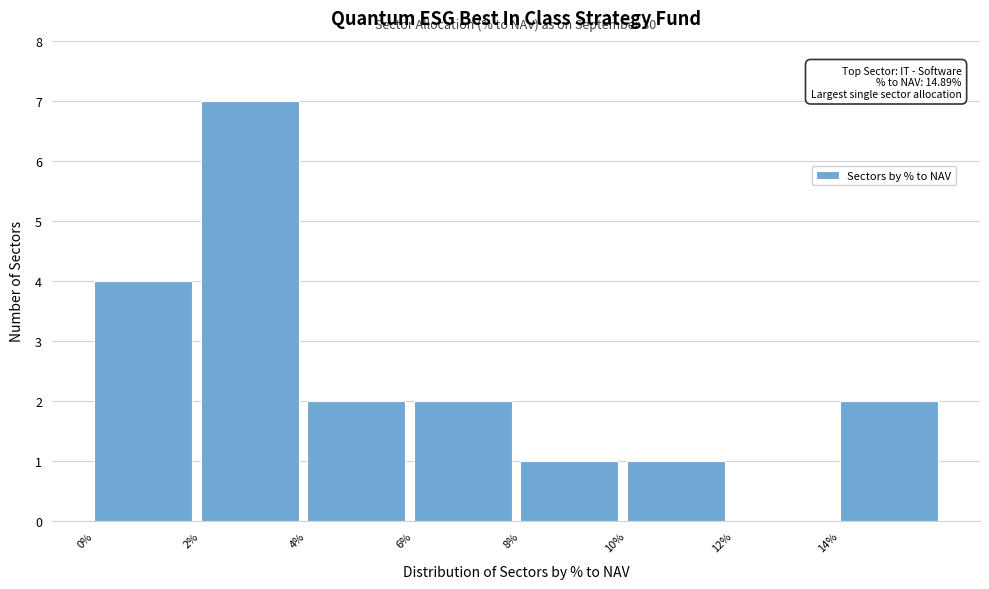

Reading right to left, transcribe all the data shown in this chart.

14%=2	12%=0	10%=1	8%=1	6%=2	4%=2	2%=7	0%=4